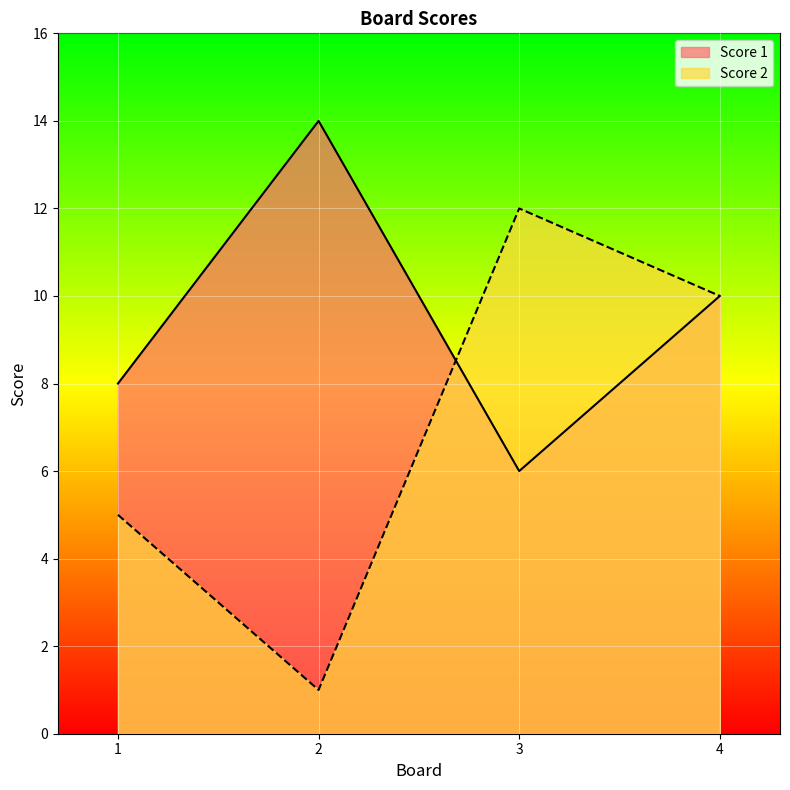

At which label does Score 2 reach its peak?

3